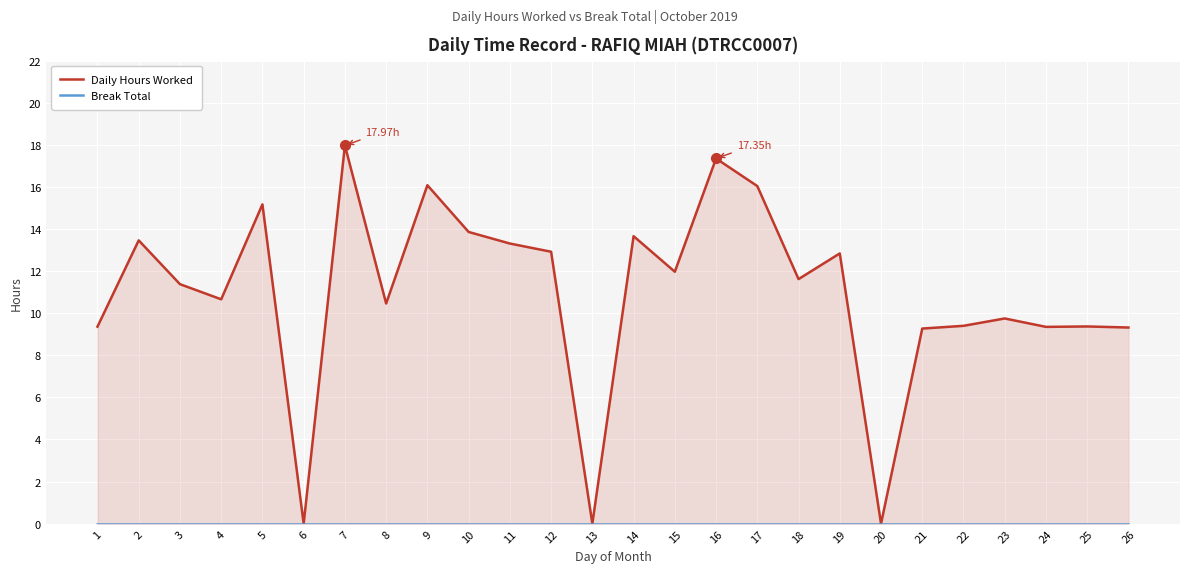

The value of Daily Hours Worked at 25 is 9.4. True or false?

True